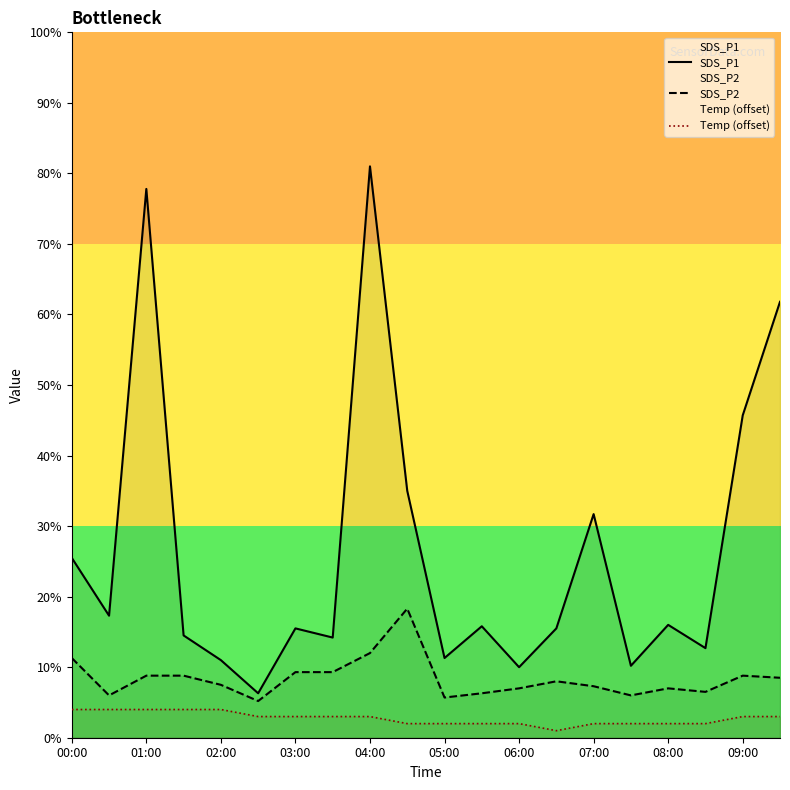

At which label is Temp (offset) closest to 0?

13